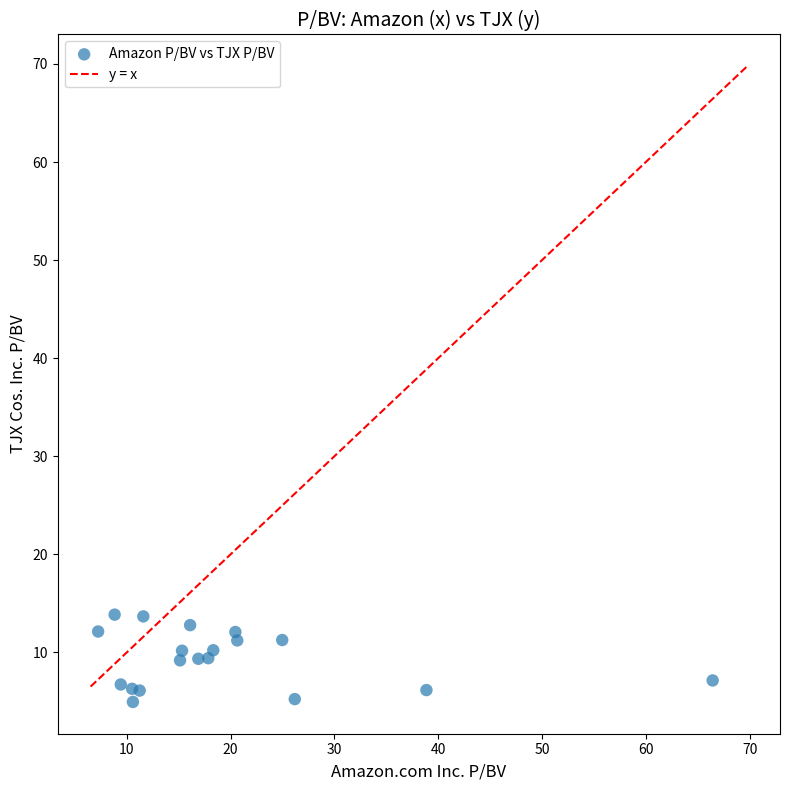

What is the range of Y values (max minus min)?

8.9